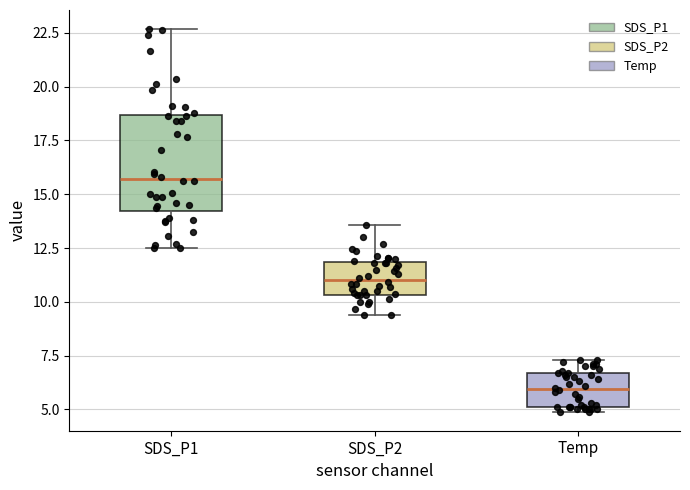

Reading left to right, transcribe this box plot: for each box, give where its median line is, the range the box spans, and where its two whiskers end, as read against the y-axis. The values are not printed on the chart, so give them approximately, as read against the axis.

SDS_P1: median 15.5, box 14.0 to 18.5, whiskers 12.5 to 22.5
SDS_P2: median 11.0, box 10.5 to 12.0, whiskers 9.5 to 13.5
Temp: median 6.0, box 5.0 to 6.5, whiskers 5.0 (just below the box's lower edge) to 7.5